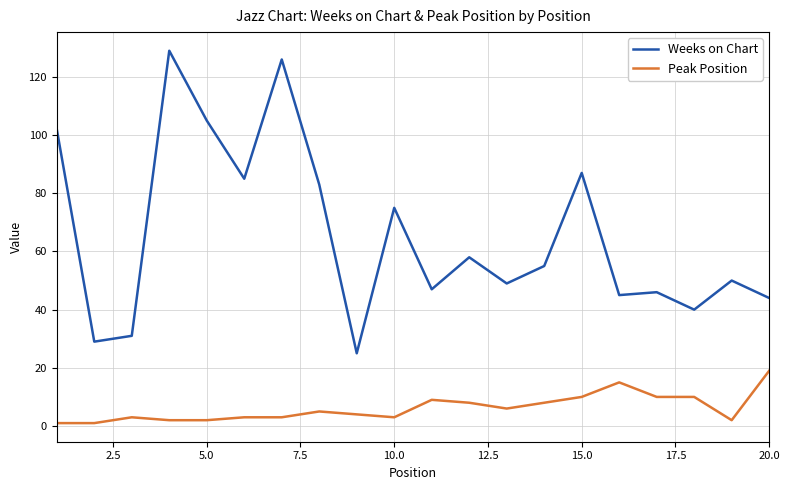

What is the sum of all Peak Position values?

124